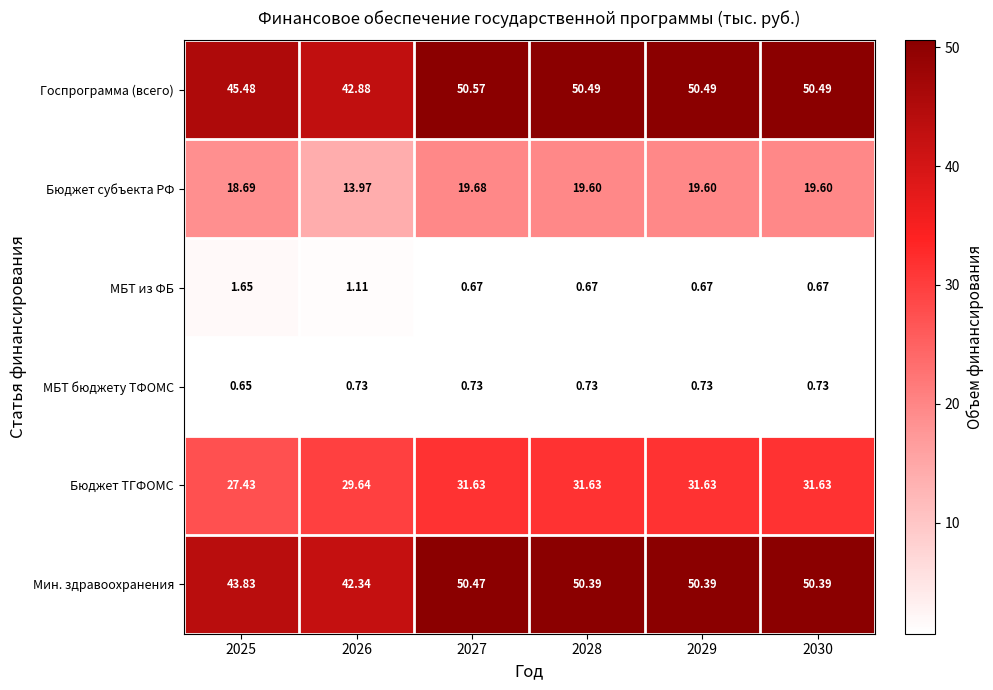

Which series has the largest total across all categories?

Госпрограмма (всего)